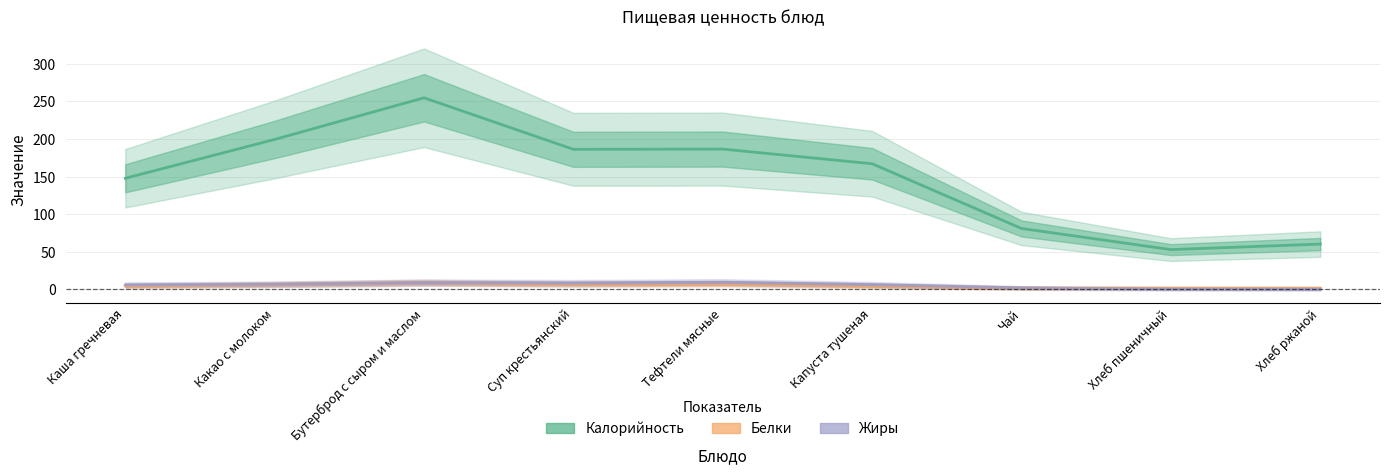

What are all the series names shown in the legend?

Калорийность, Белки, Жиры